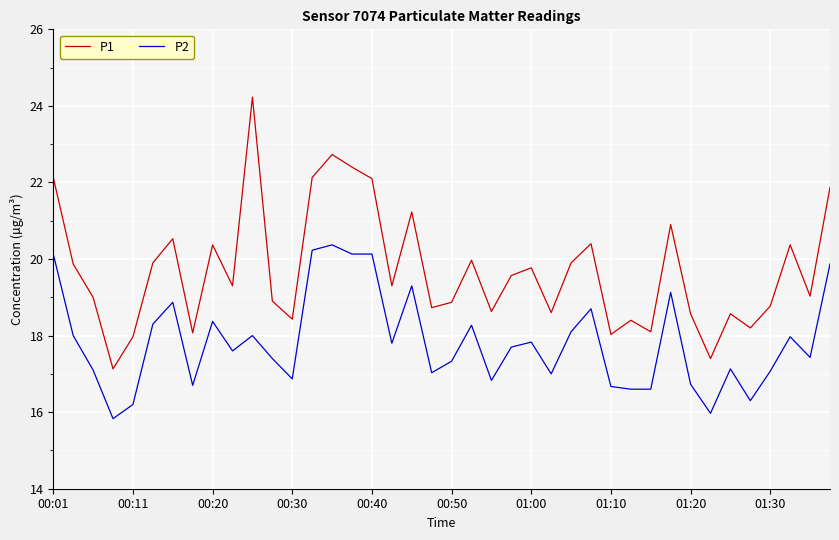

What is the maximum value shown in the chart?

24.2